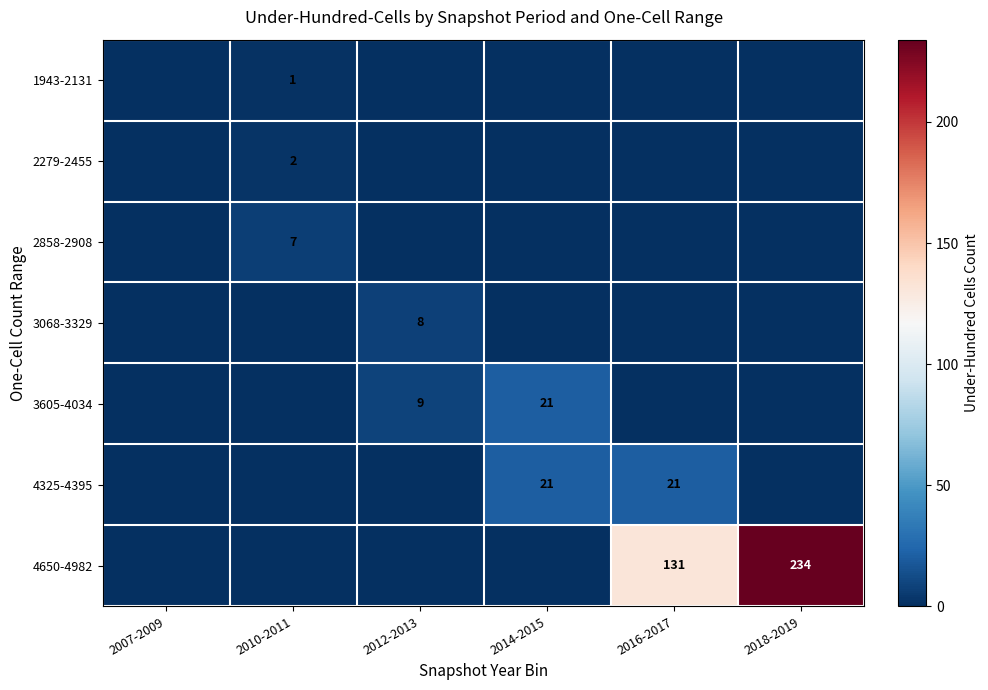

Which has a higher value, 2018-2019 or 2016-2017?

2018-2019